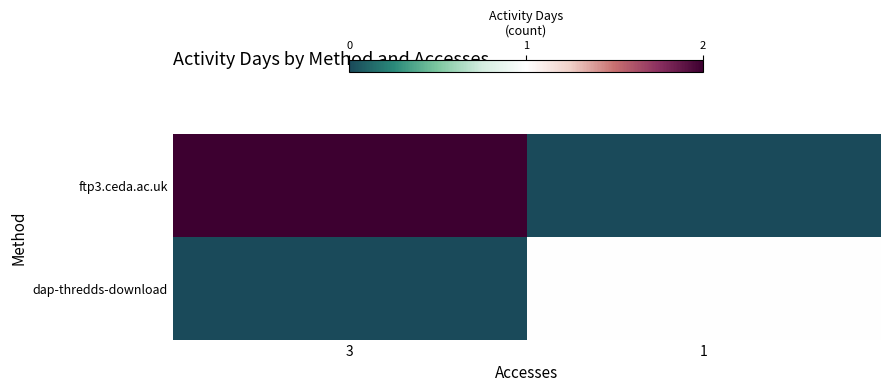

How many series are shown in this chart?

2